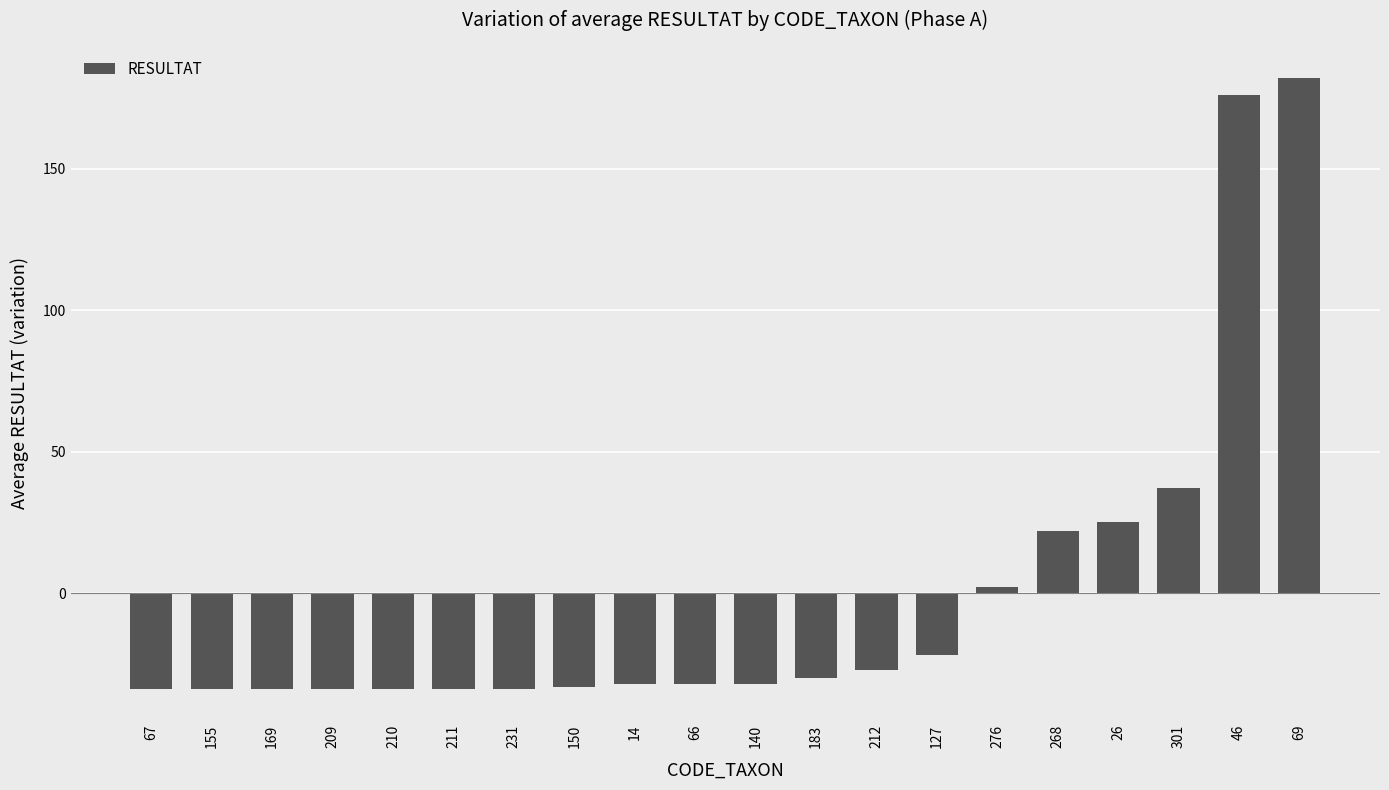

At which category does the chart reach its peak across all series?

69